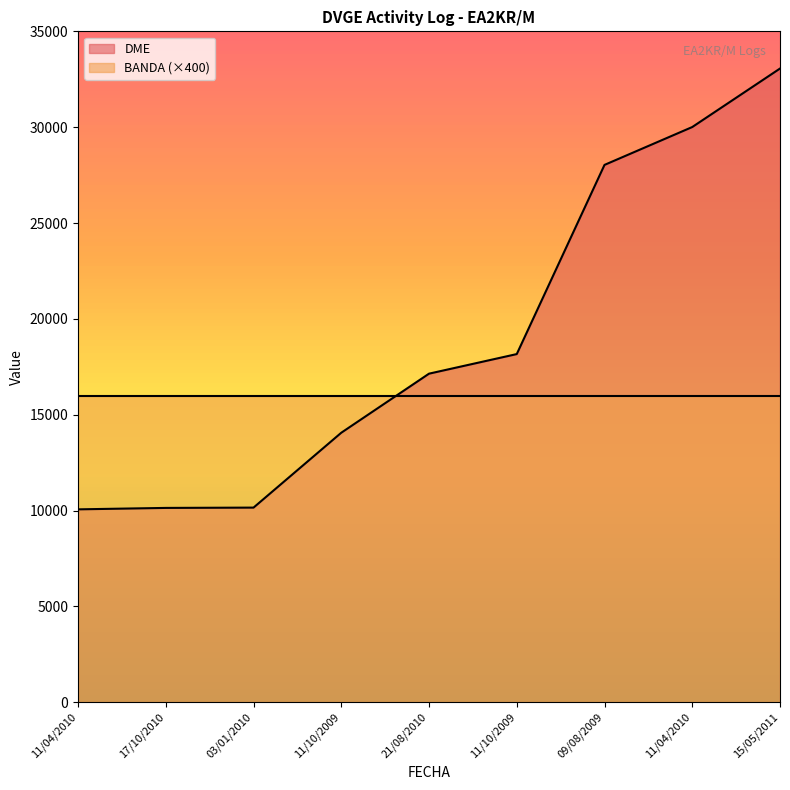

Does the chart display data point markers on the line(s)?

No